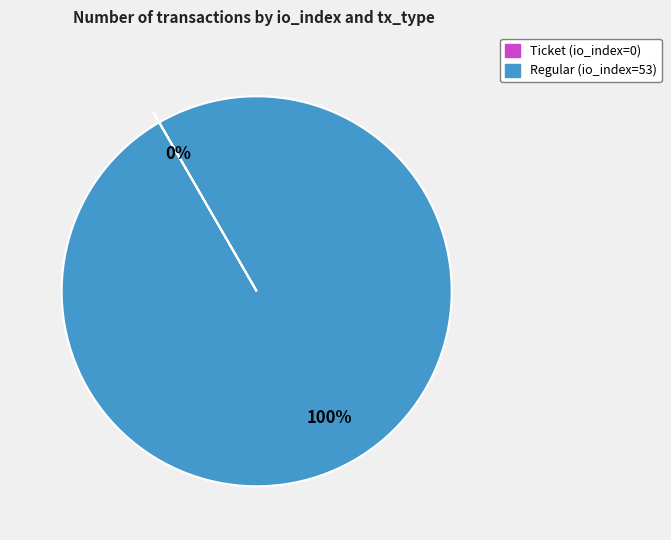

To the nearest percent, what is the average slice percentage?

50%